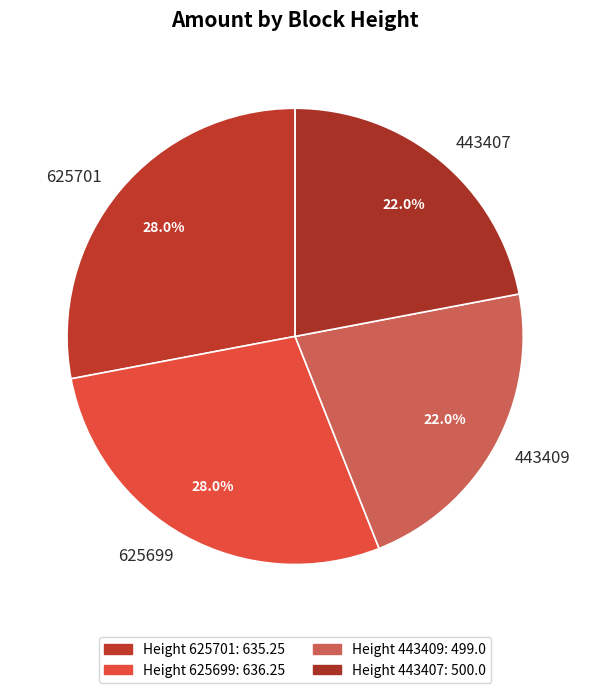

What is the total percentage of 625701 and 443409?

50.0%